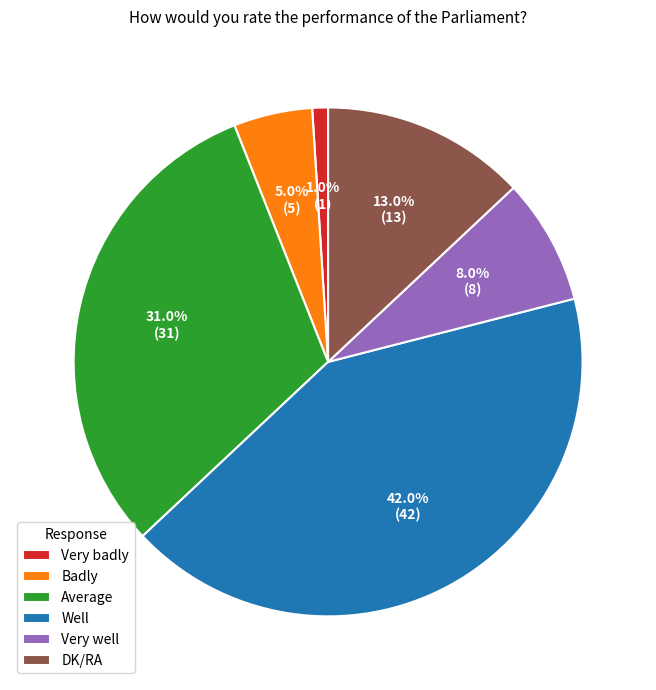

How many slices are in this pie chart?

6